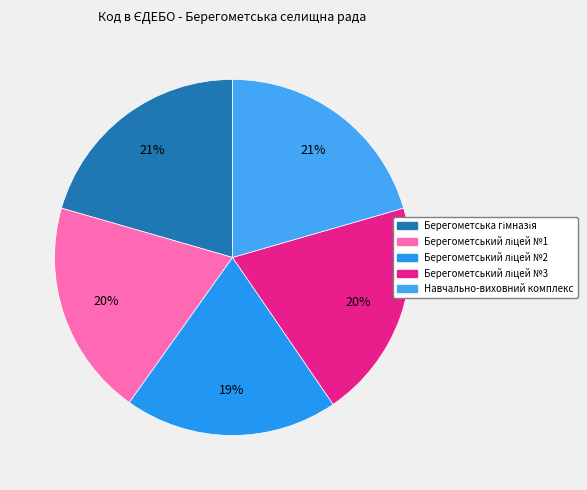

Which category has the smallest portion of the pie?

Берегометський ліцей №2